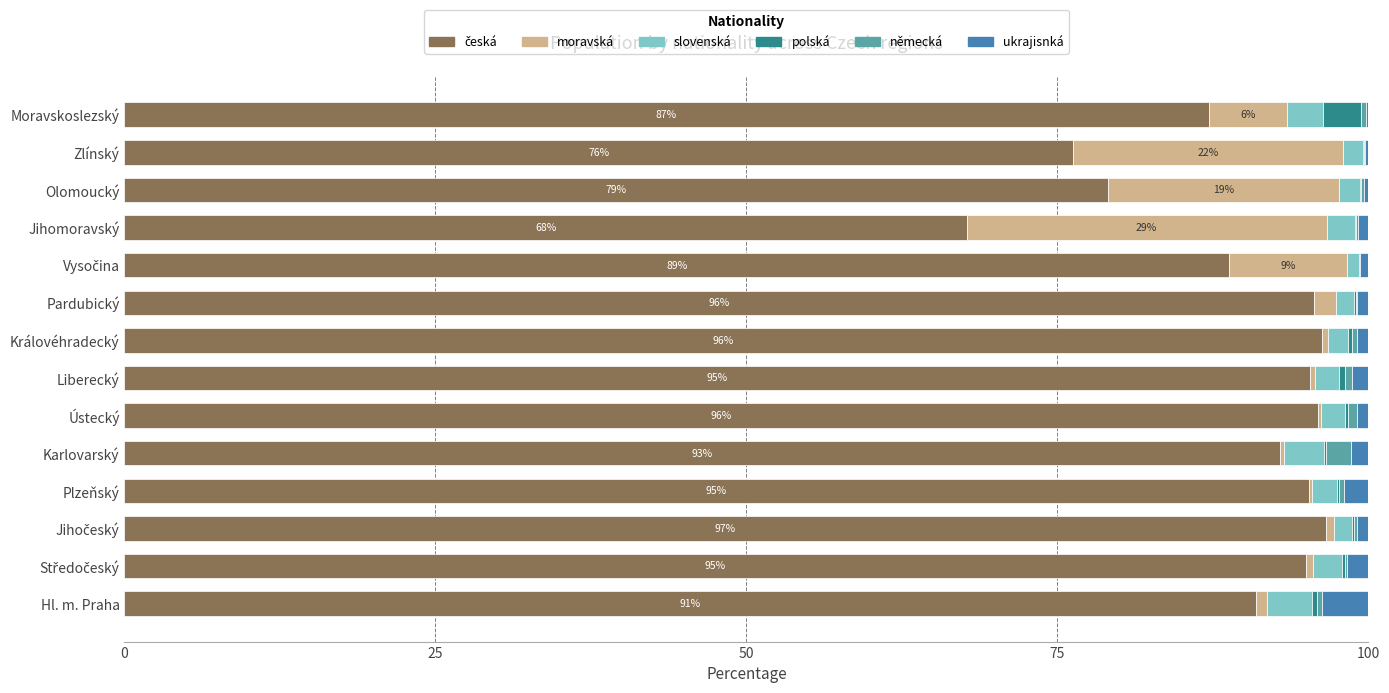

What is the difference between the second highest and minimum values in the slovenská series?

2.2